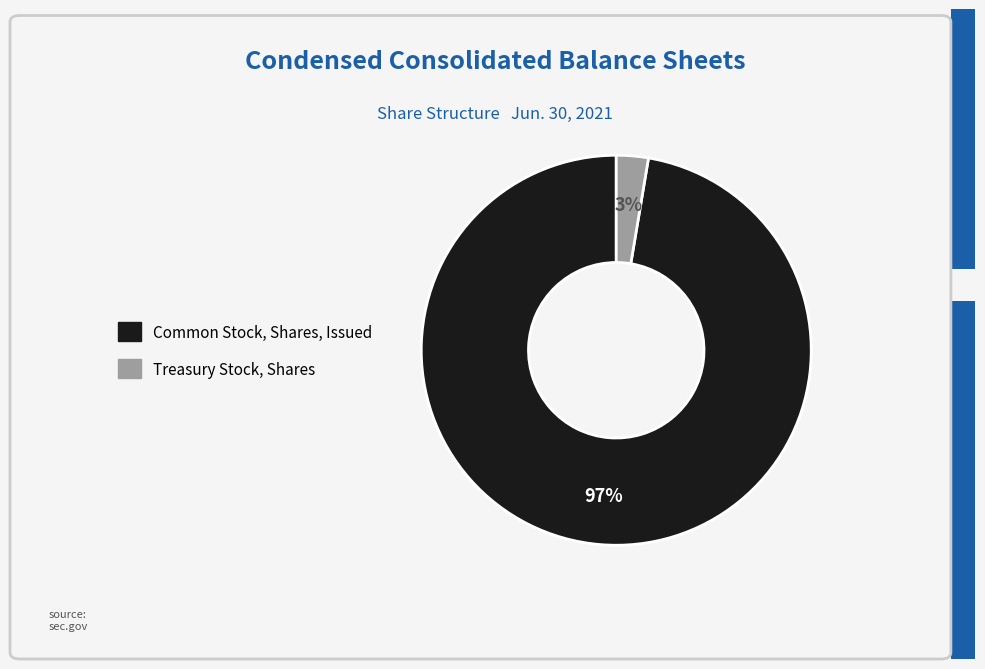

To the nearest percent, what is the average slice percentage?

50%